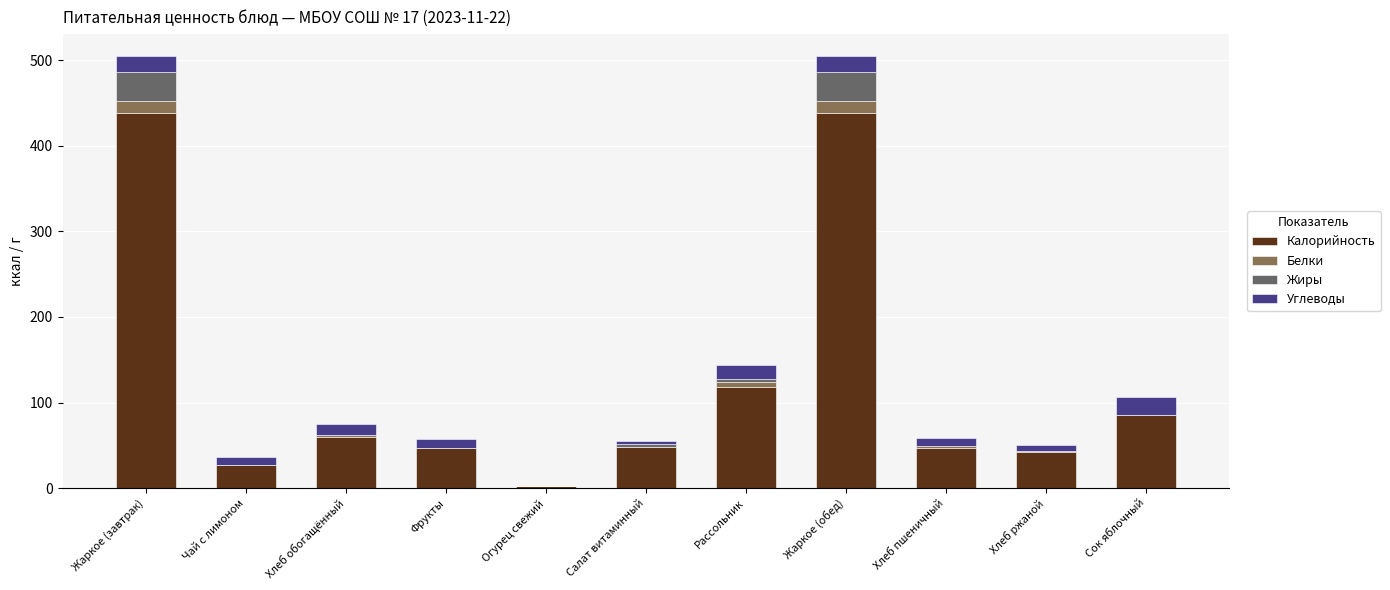

What is the total value across all series at Жаркое (завтрак)?

505